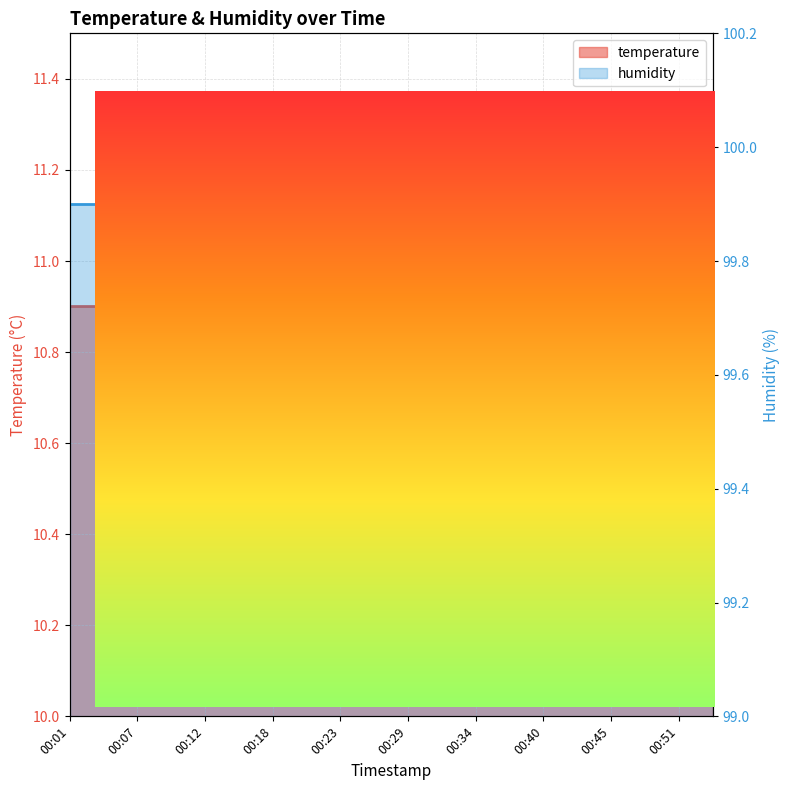

At which category does the data reach its first local valley?

00:09